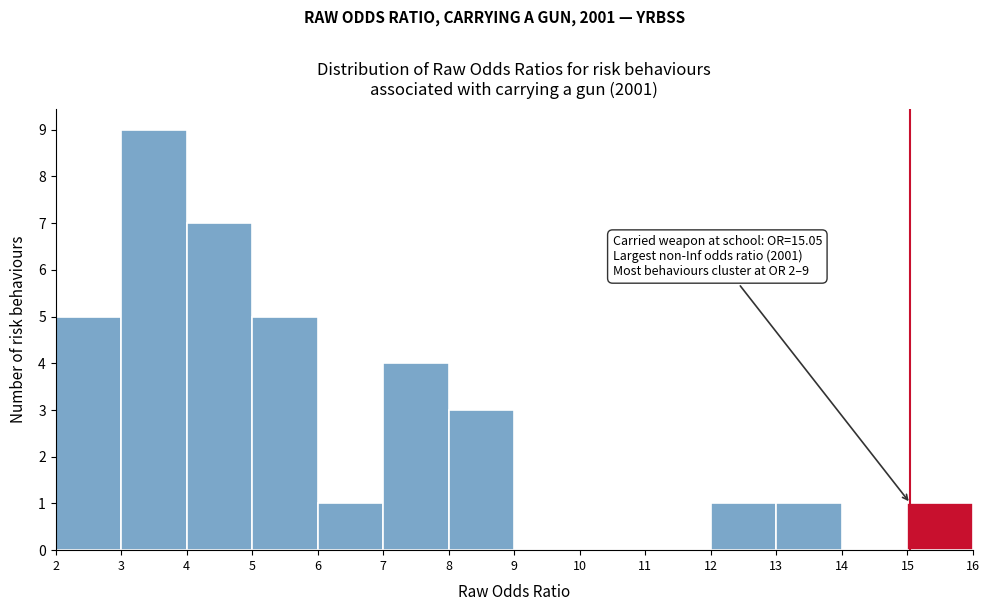

Over which range of the x-axis is the bar tallest?

3 to 4